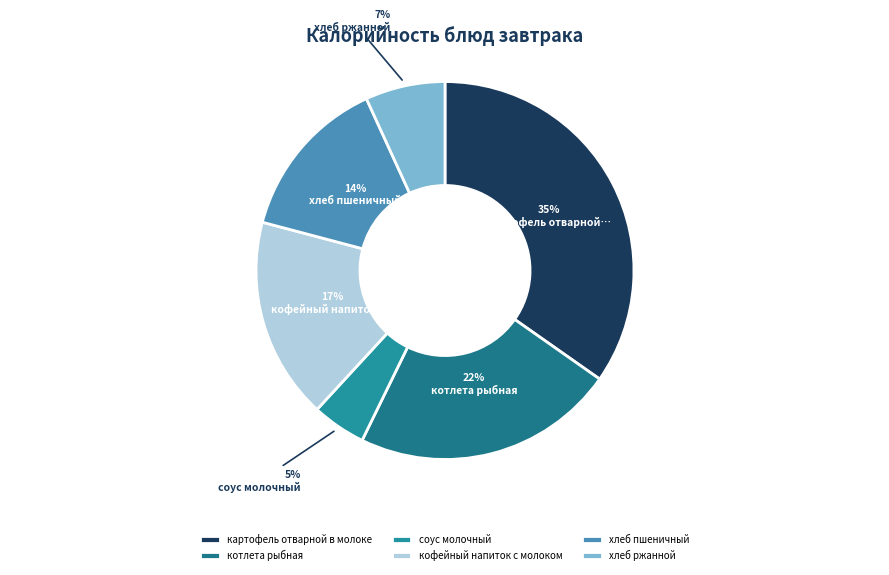

Does any single category account for the majority?

No